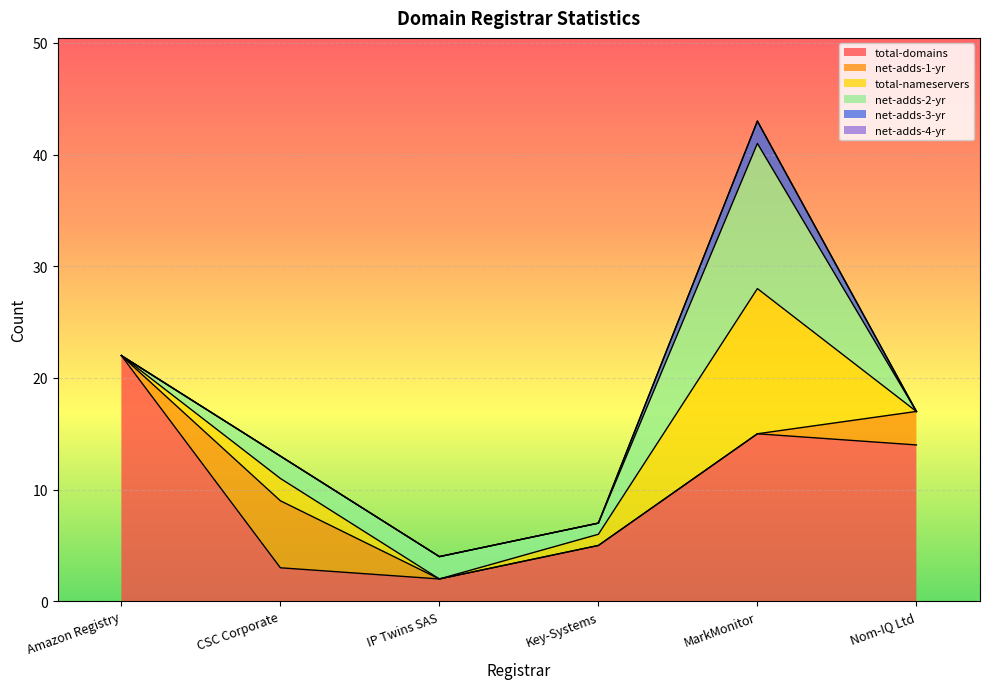

What are all the series names shown in the legend?

total-domains, net-adds-1-yr, total-nameservers, net-adds-2-yr, net-adds-3-yr, net-adds-4-yr